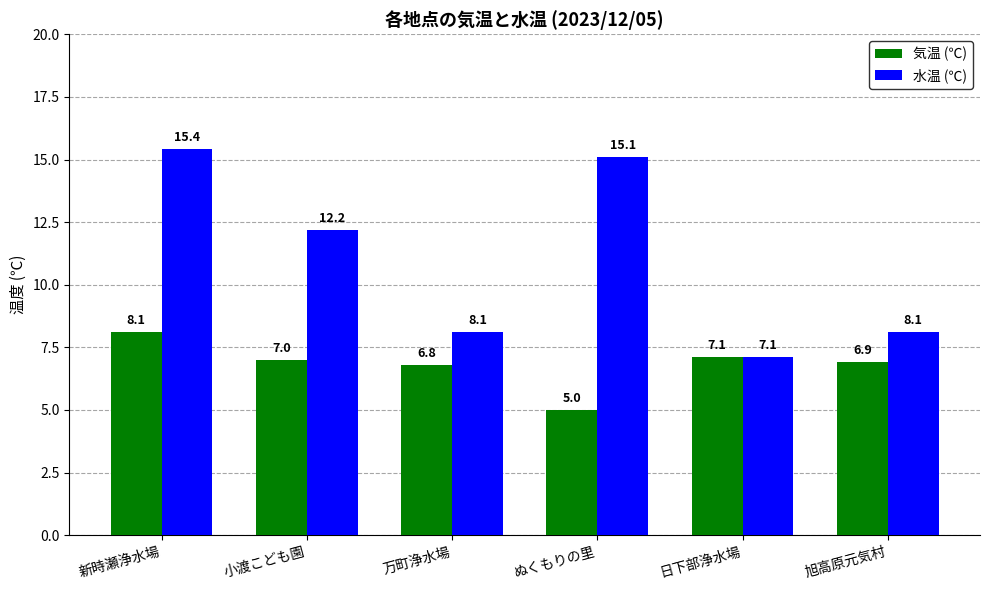

Reading left to right, transcribe all the data shown in this chart.

気温 (℃): 8.1	7.0	6.8	5.0	7.1	6.9
水温 (℃): 15.4	12.2	8.1	15.1	7.1	8.1